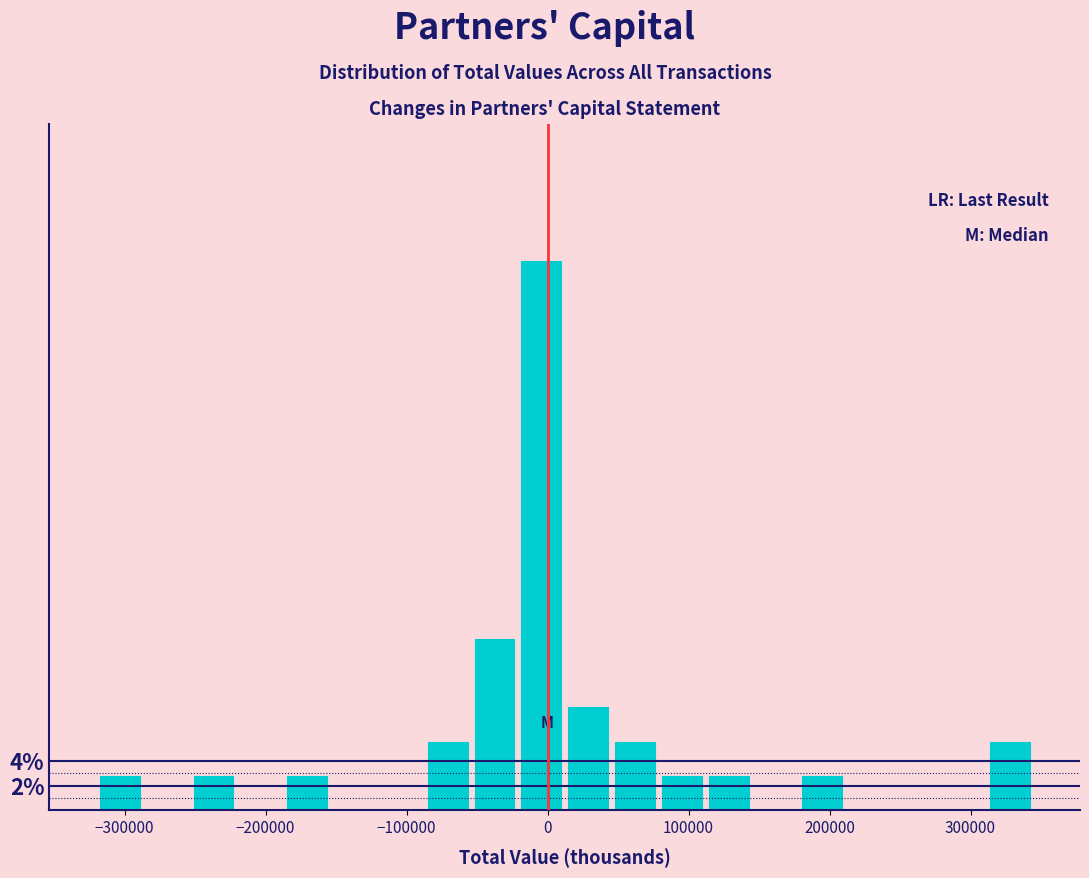

Read against the x-axis, roughly where is the centre of the tallest bar?

0